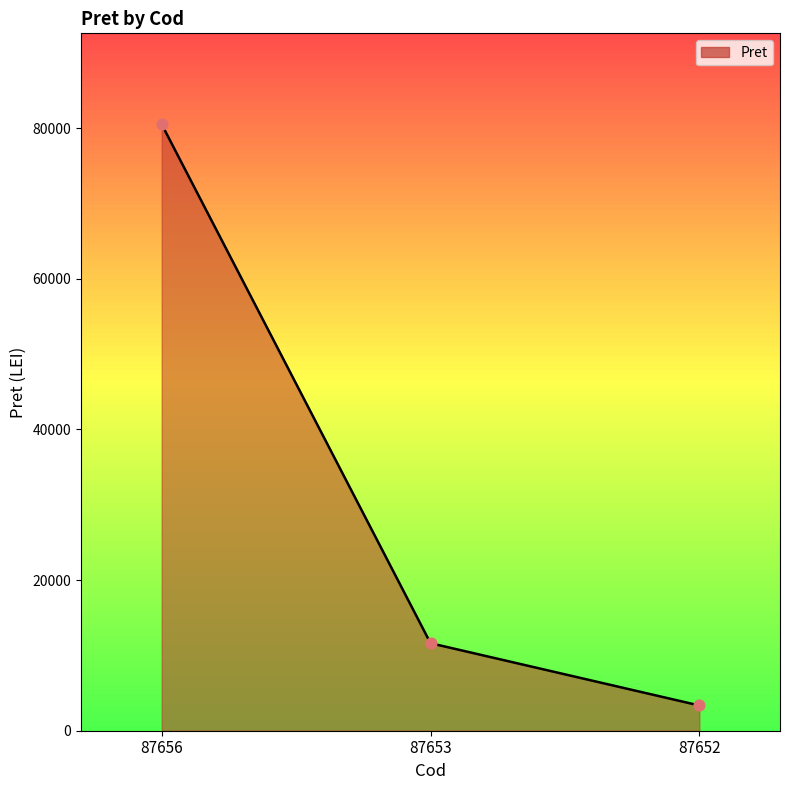

What is the change in value from 87656 to 87652?

-77154.7